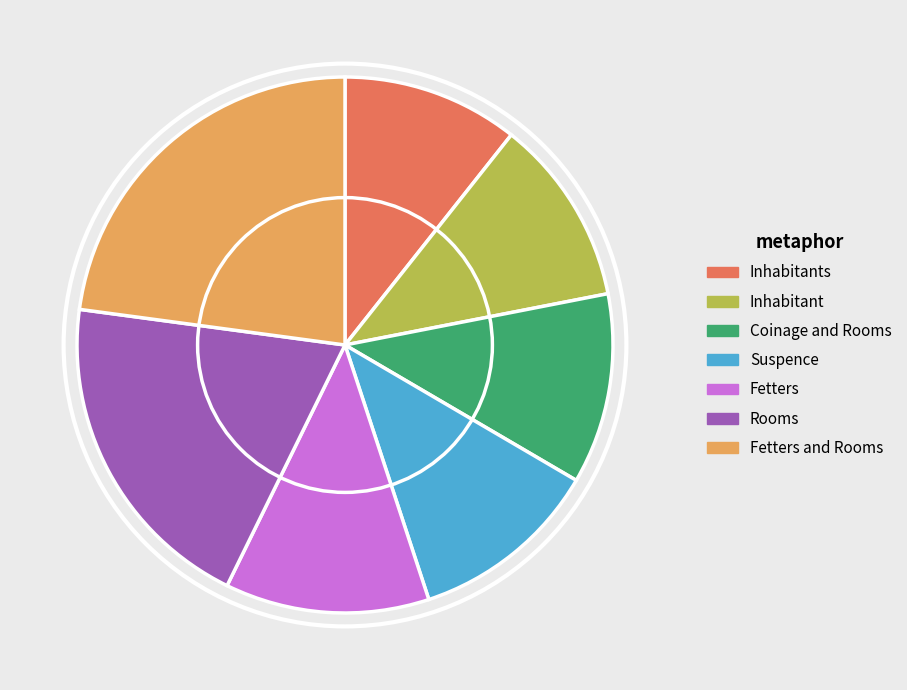

Combined, do Suspence and Rooms account for over 50%?

No